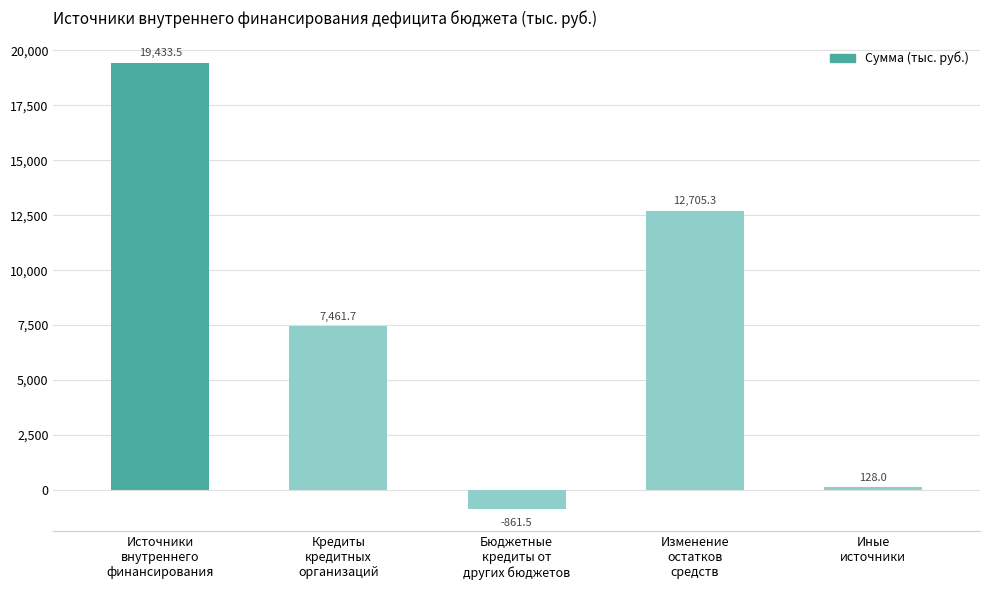

What is the sum of the values at Кредиты
кредитных
организаций and Иные
источники?

7589.7